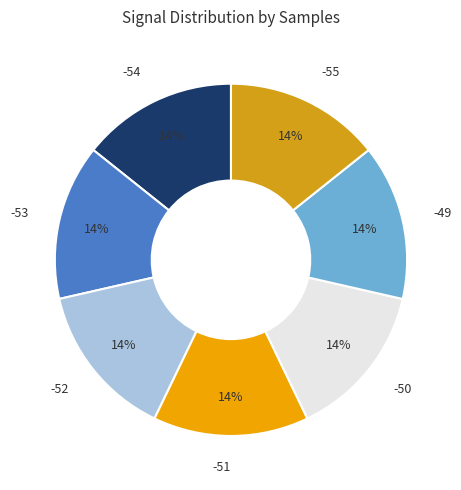

Is there any slice that represents more than half of the pie?

No